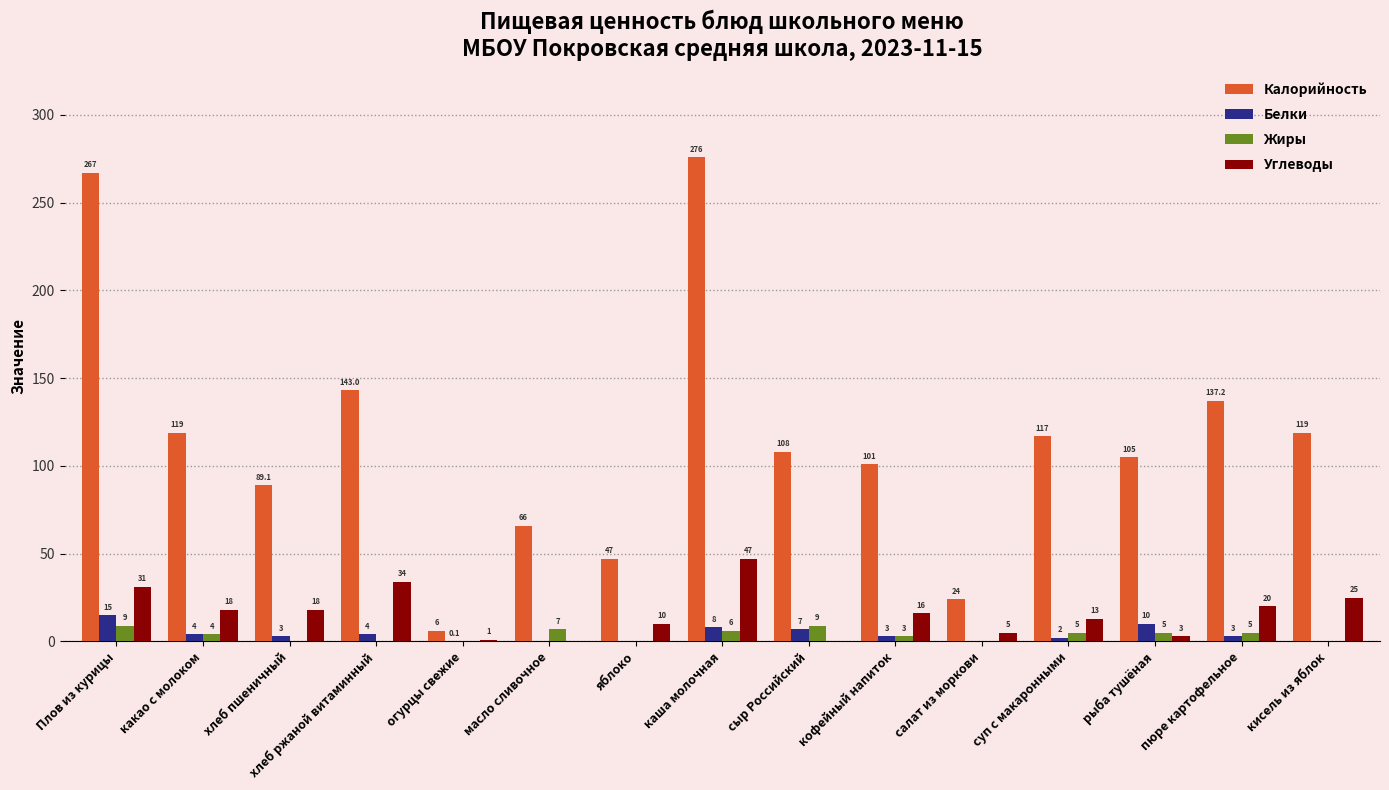

Is it true that Калорийность equals 250.8 at хлеб ржаной витаминный?

False